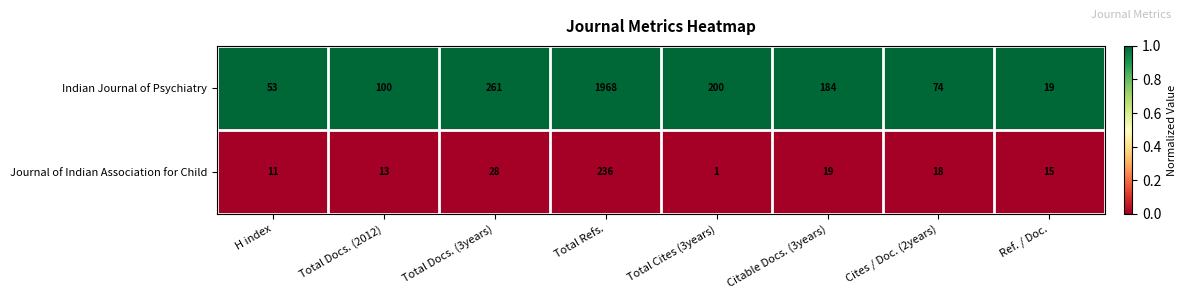

List the series in order of their overall mean, lowest first.

Journal of Indian Association for Child, Indian Journal of Psychiatry